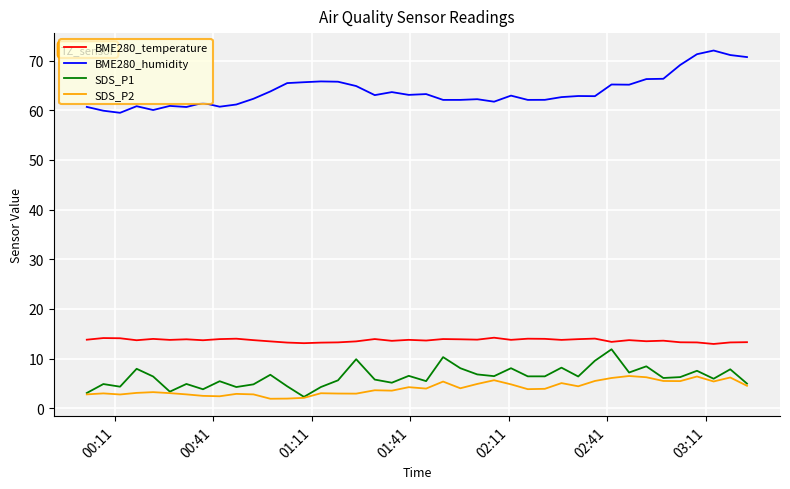

Which series has the largest total across all categories?

BME280_humidity